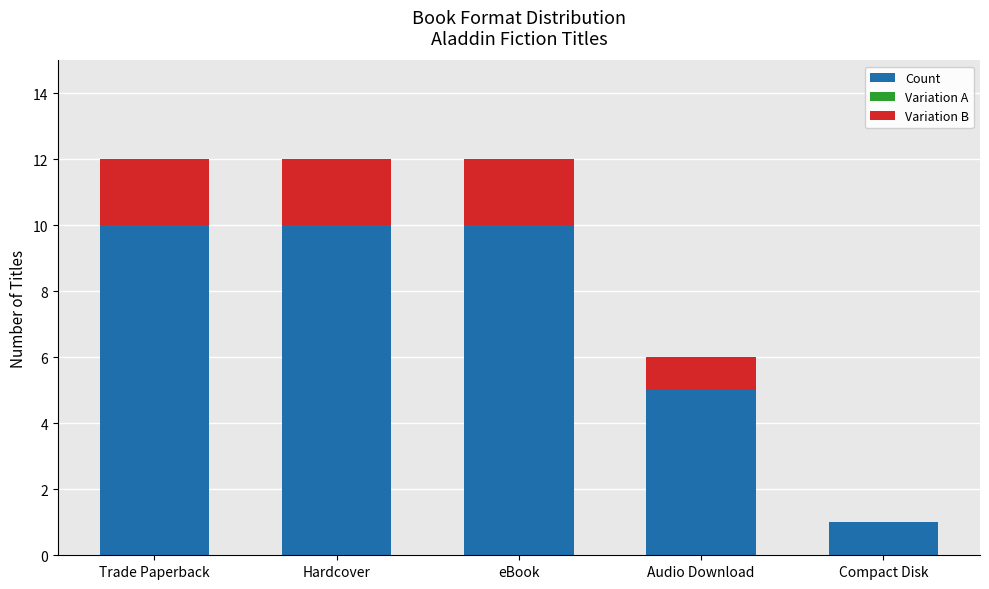

What is the total value across all series at Audio Download?

6